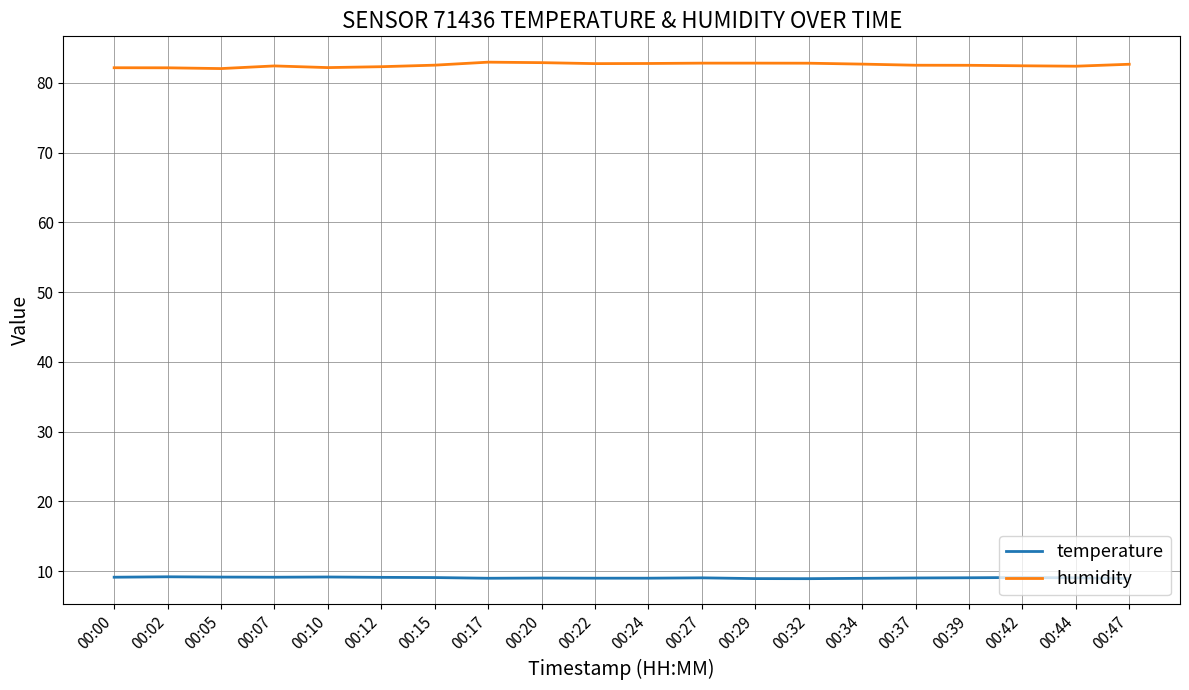

What is the total value across all series at 00:20?

91.9